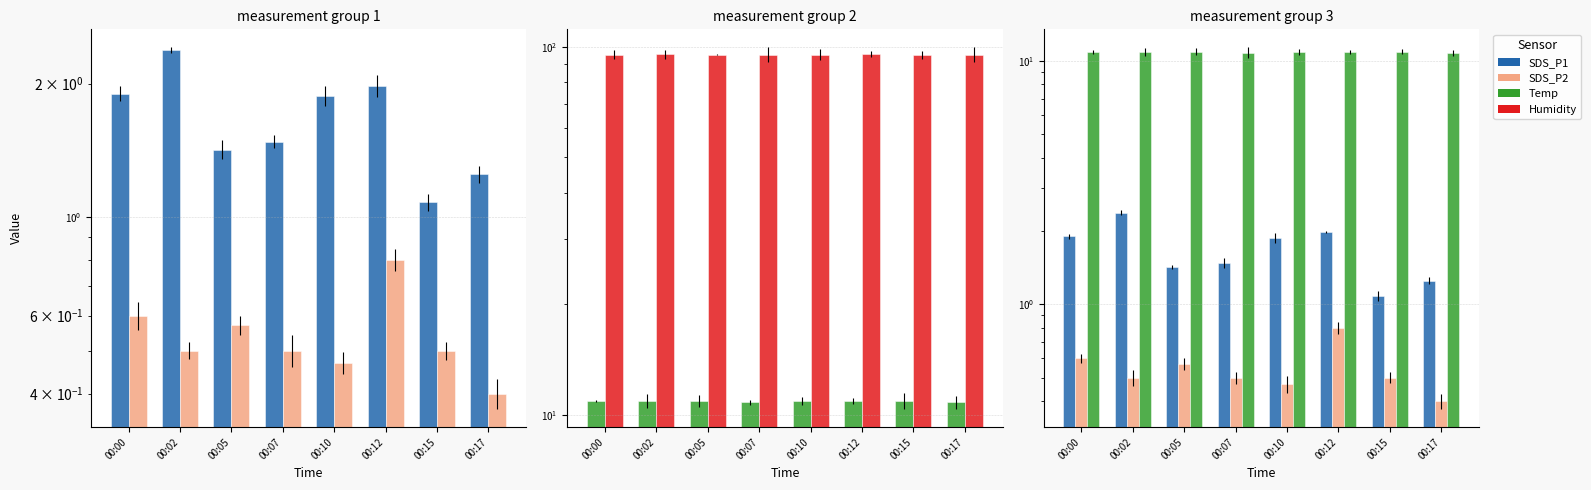

Rank the series at 00:12 from lowest to highest value.

SDS_P2, SDS_P1, Temp, Humidity